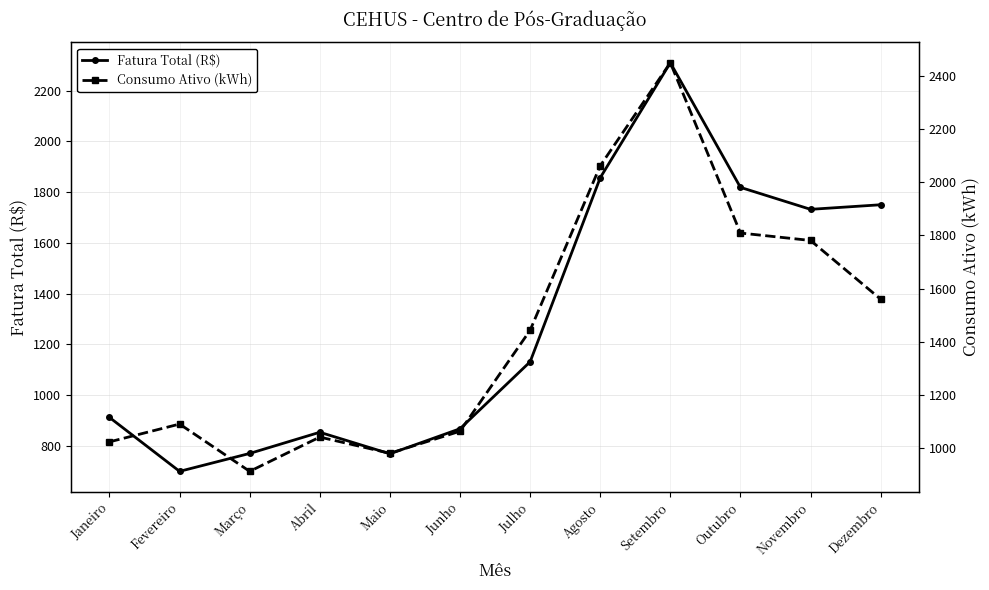

How many values in the Fatura Total (R$) series are below 1130?

6